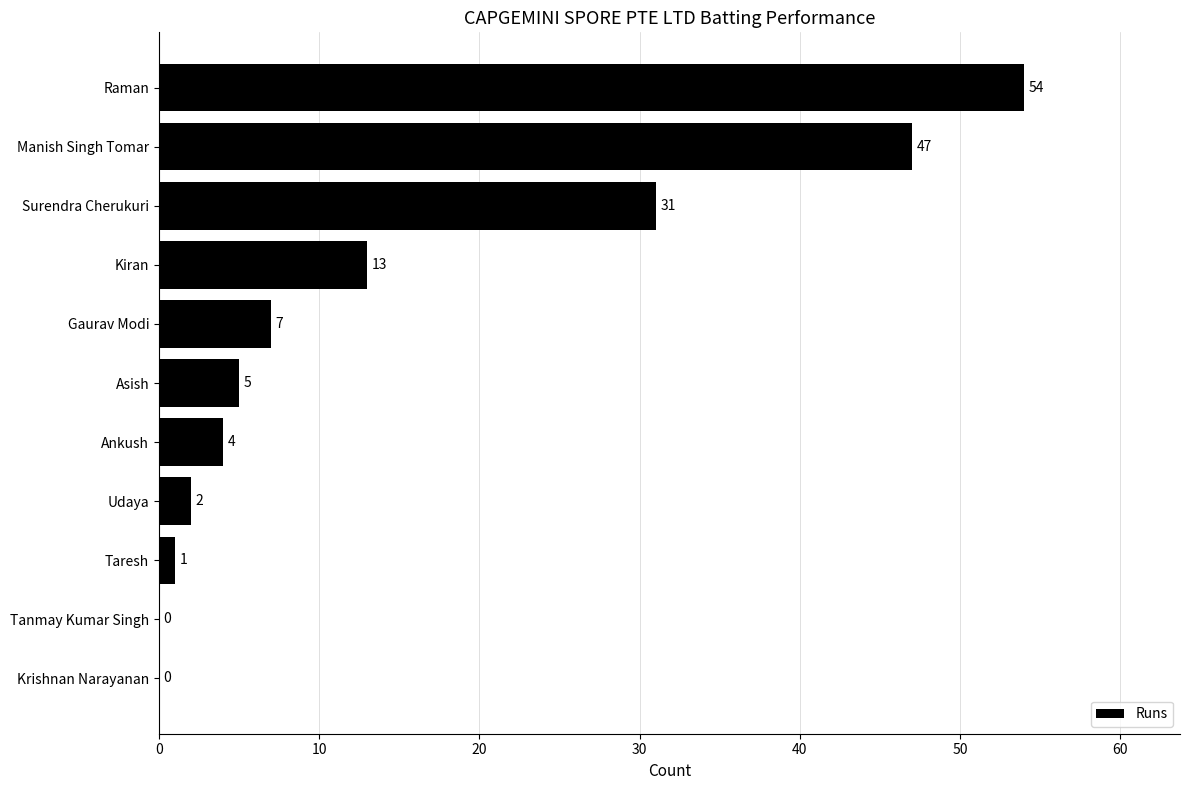

What is the change in value from Udaya to Surendra Cherukuri?

+29